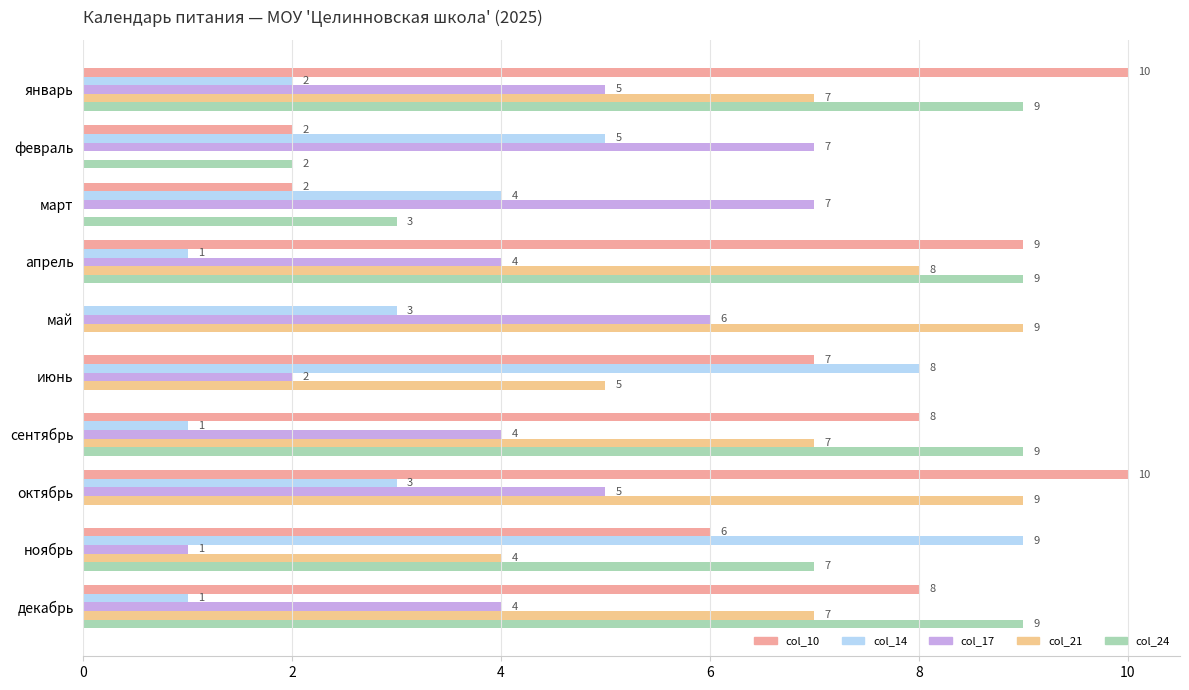

How many categories are shown in the chart?

10